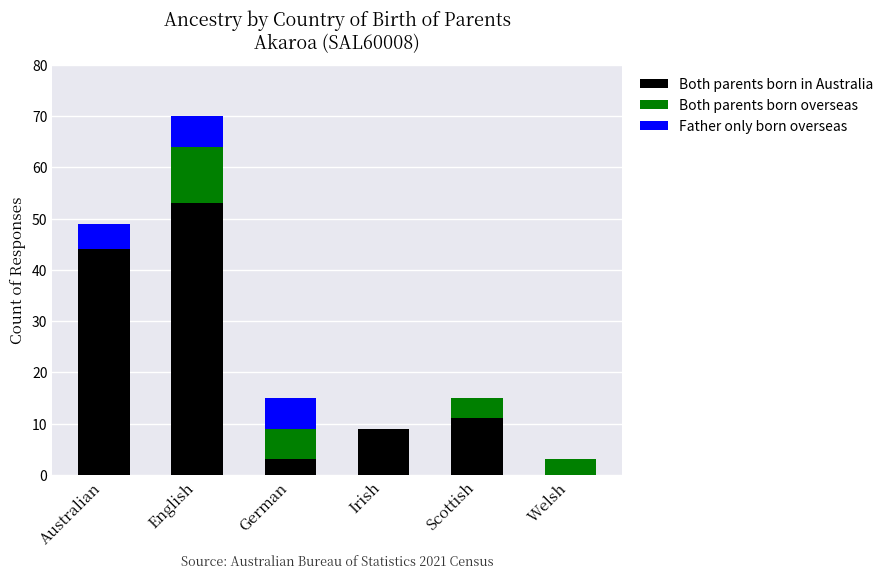

Reading left to right, transcribe the values for Both parents born in Australia.

Australian=44	English=53	German=3	Irish=9	Scottish=11	Welsh=0